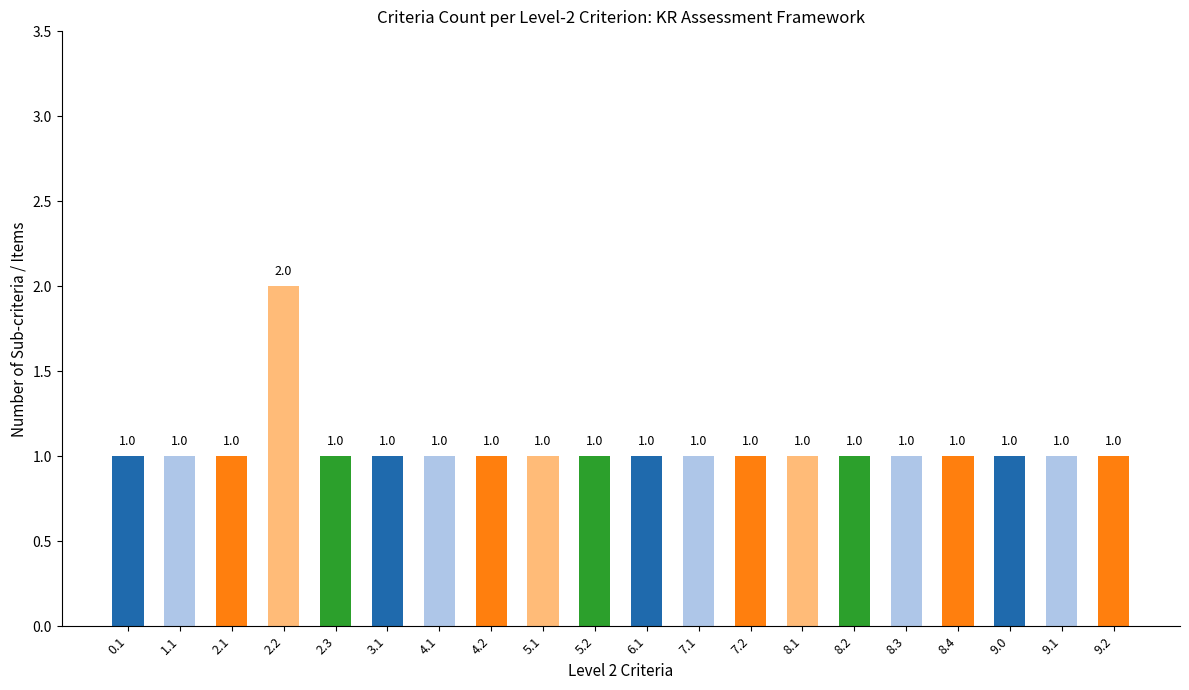

Which label corresponds to the largest value in the chart?

2.2